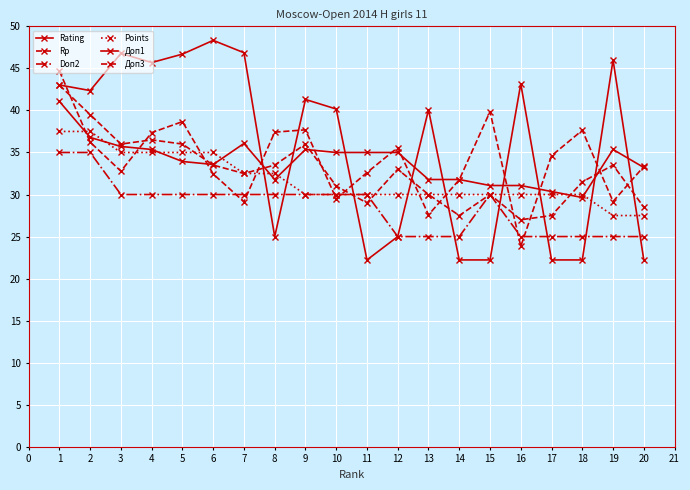

How many categories are shown in the chart?

20